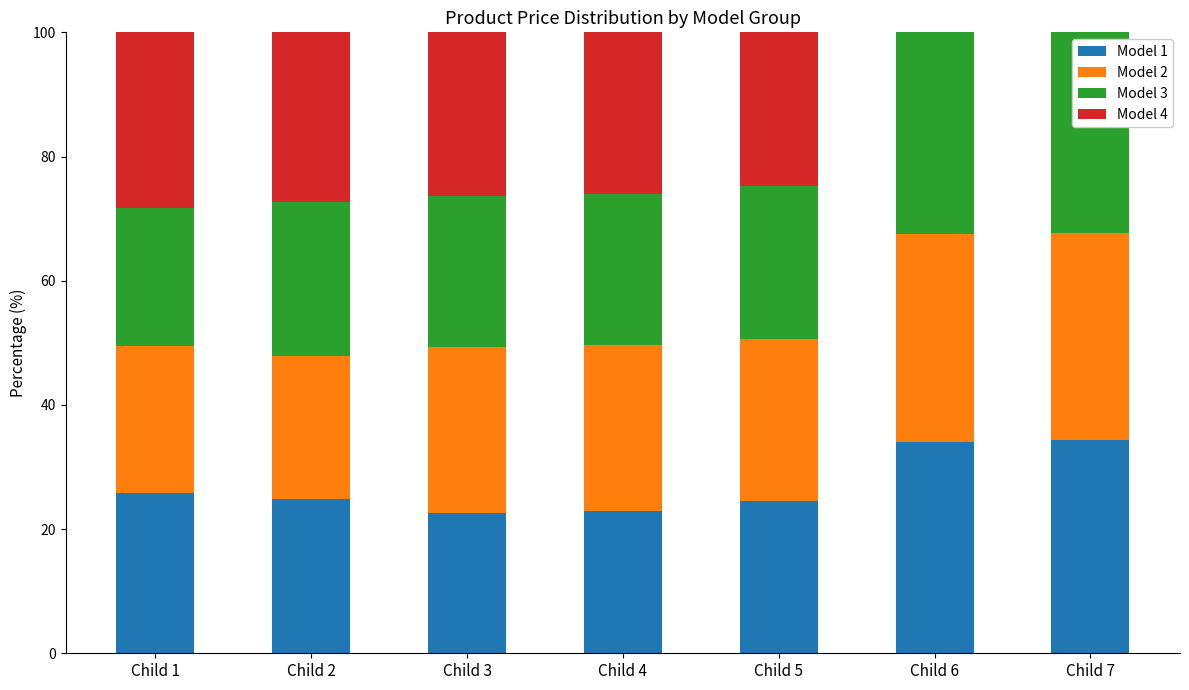

The value of Model 1 at Child 1 is 42.9. True or false?

False